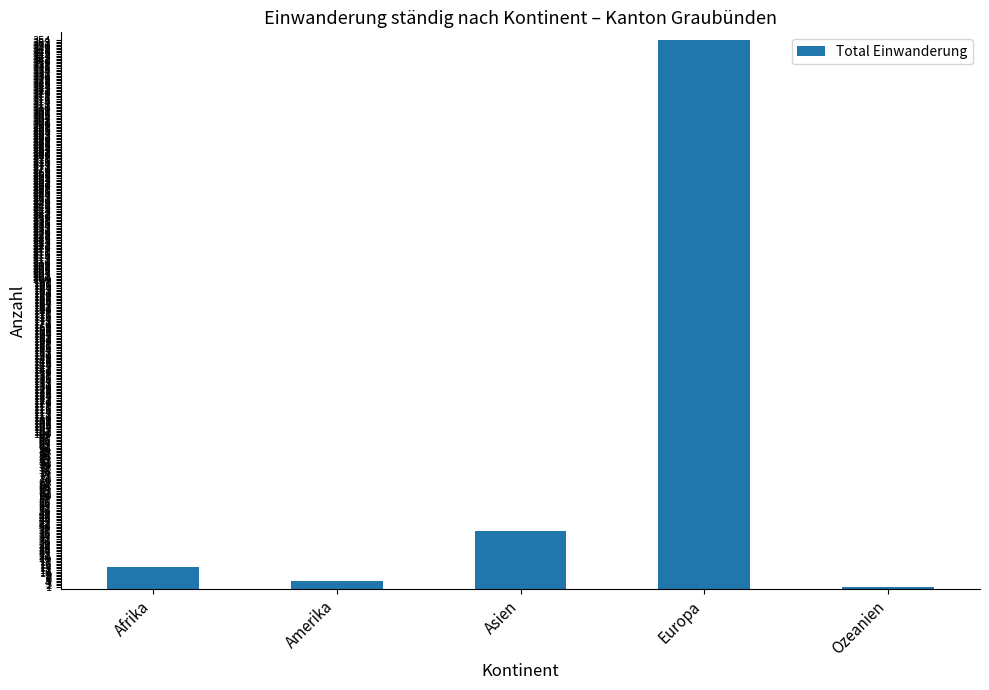

What is the change in value from Asien to Europa?

+317